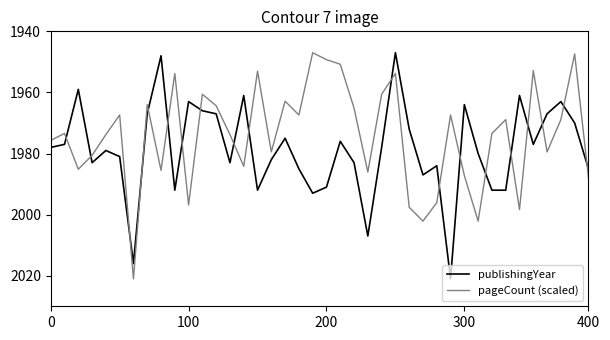

List the series in order of their overall mean, highest first.

publishingYear, pageCount (scaled)